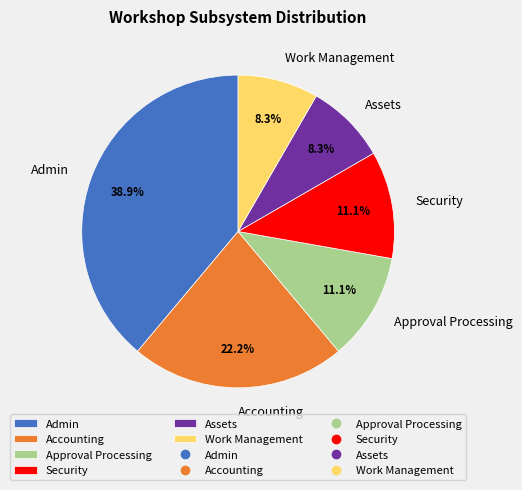

Count the number of slices in the pie.

6